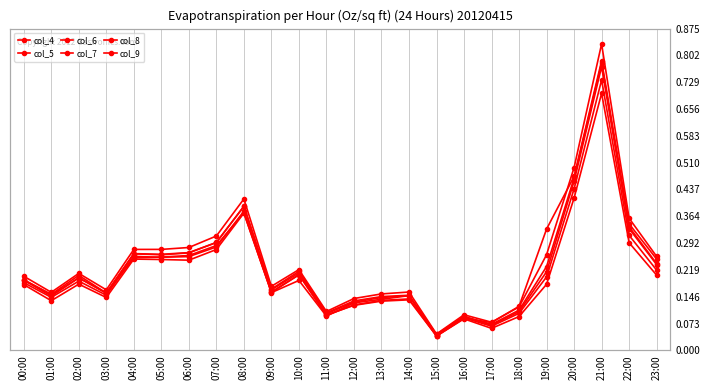

Is it true that col_7 equals 0.1 at 05:00?

False